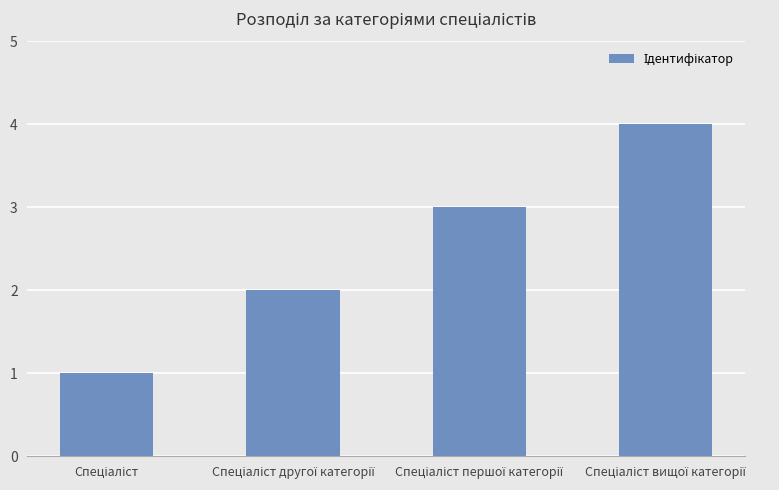

Reading left to right, what are all the values shown in this chart?

1	2	3	4